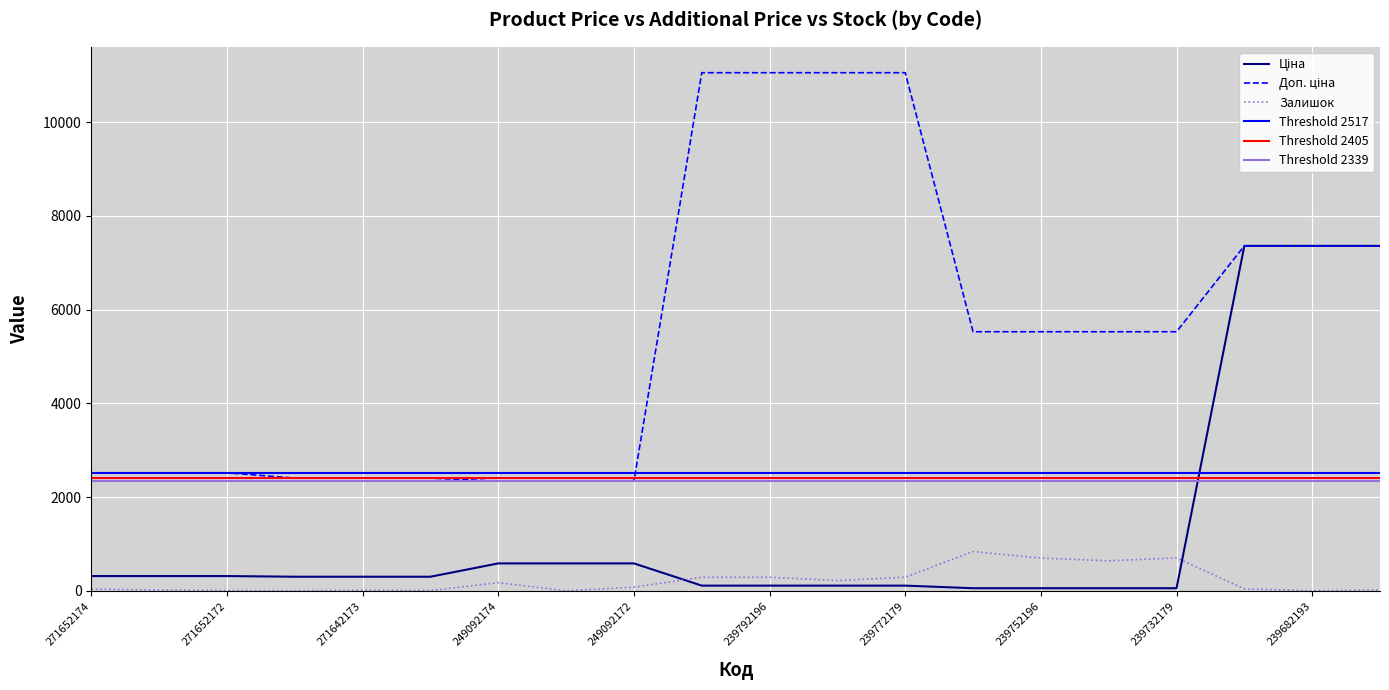

True or false: Ціна and Залишок cross at least once.

True